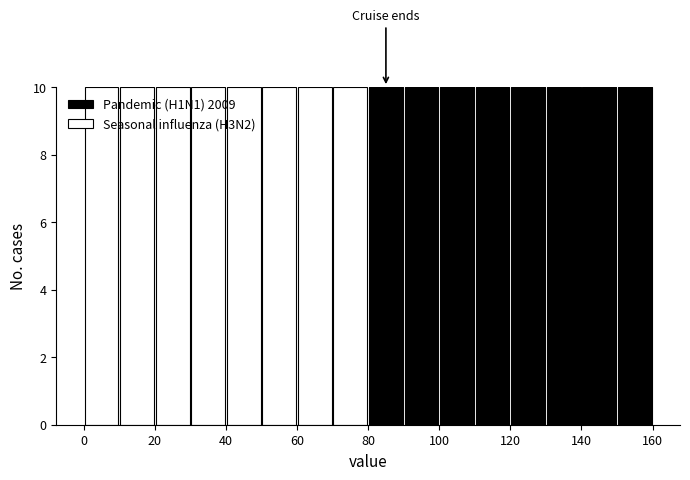

Reading left to right, transcribe this chart: for each stacked bar, give the range it covers on the x-axis and its total height. The values are not printed on the chart, so give them approximately, as read against the axis.

0 to 10: 10
10 to 20: 10
20 to 30: 10
30 to 40: 10
40 to 50: 10
50 to 60: 10
60 to 70: 10
70 to 80: 10
80 to 90: 10
90 to 100: 10
100 to 110: 10
110 to 120: 10
120 to 130: 10
130 to 140: 10
140 to 150: 10
150 to 160: 10